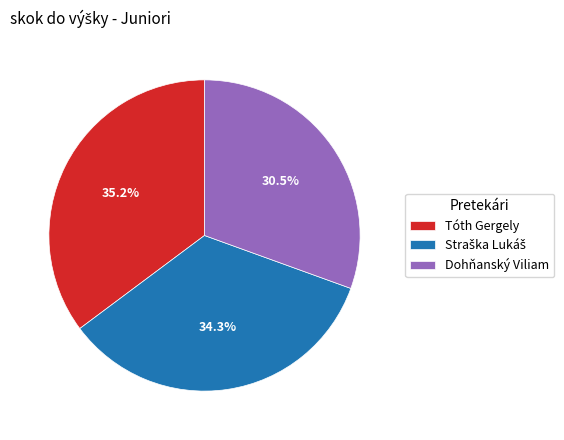

Is there any slice that represents more than half of the pie?

No